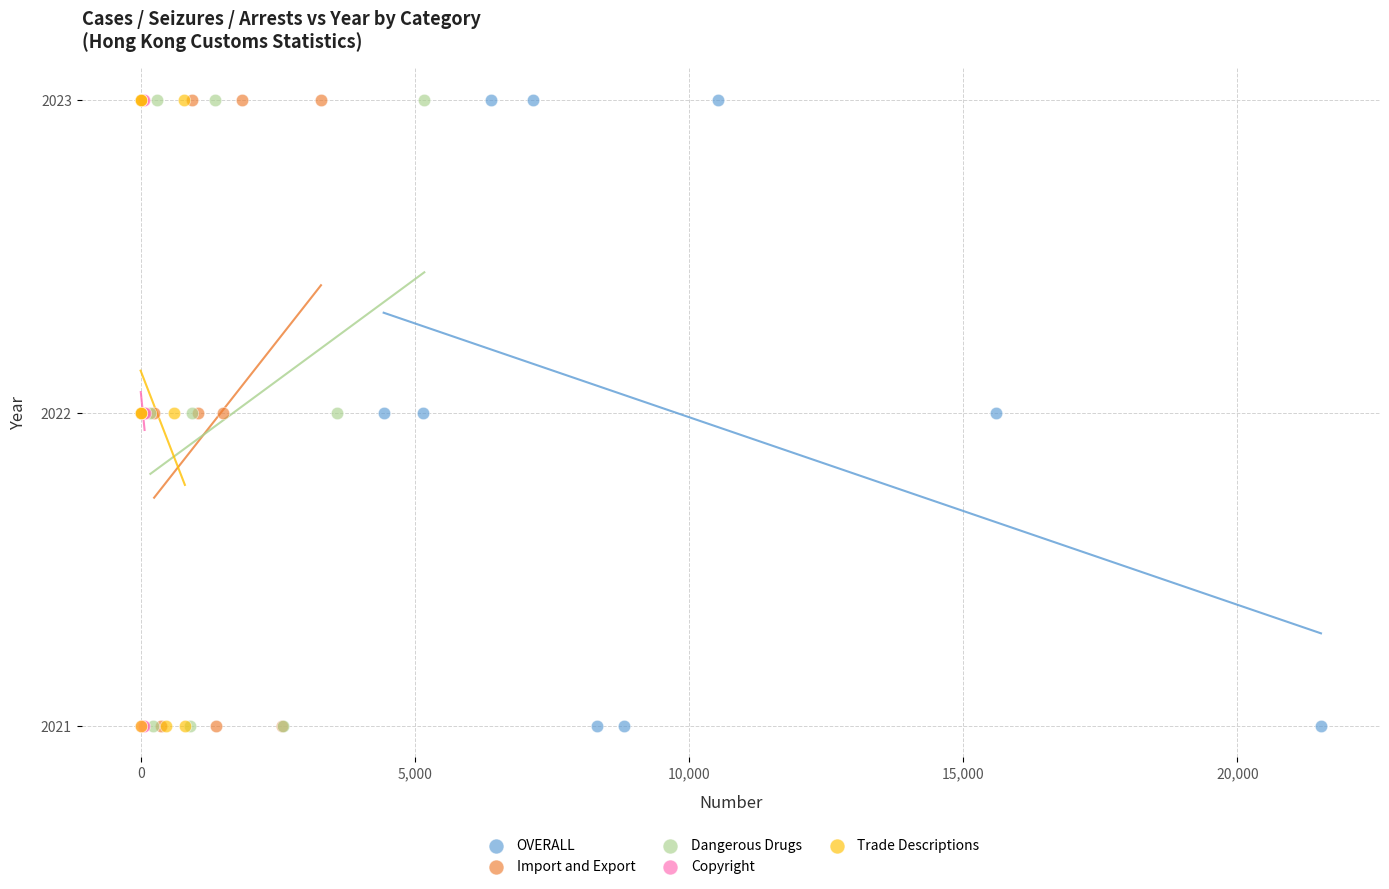

What are all the series names shown in the legend?

OVERALL, Import and Export, Dangerous Drugs, Copyright, Trade Descriptions